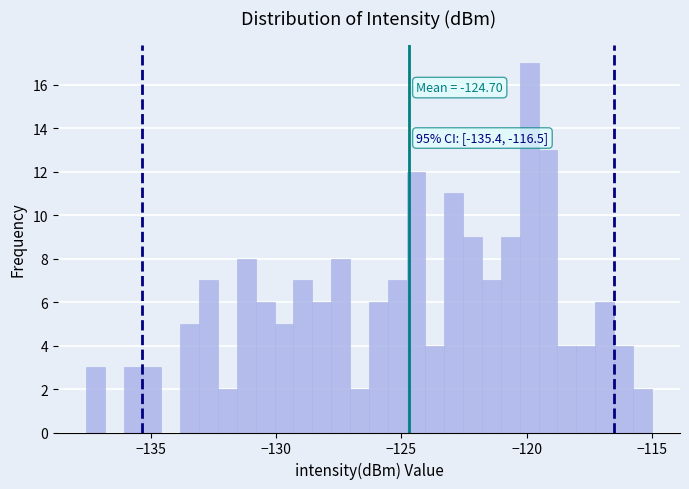

Read against the x-axis, roughly where is the centre of the tallest bar?

-120.0